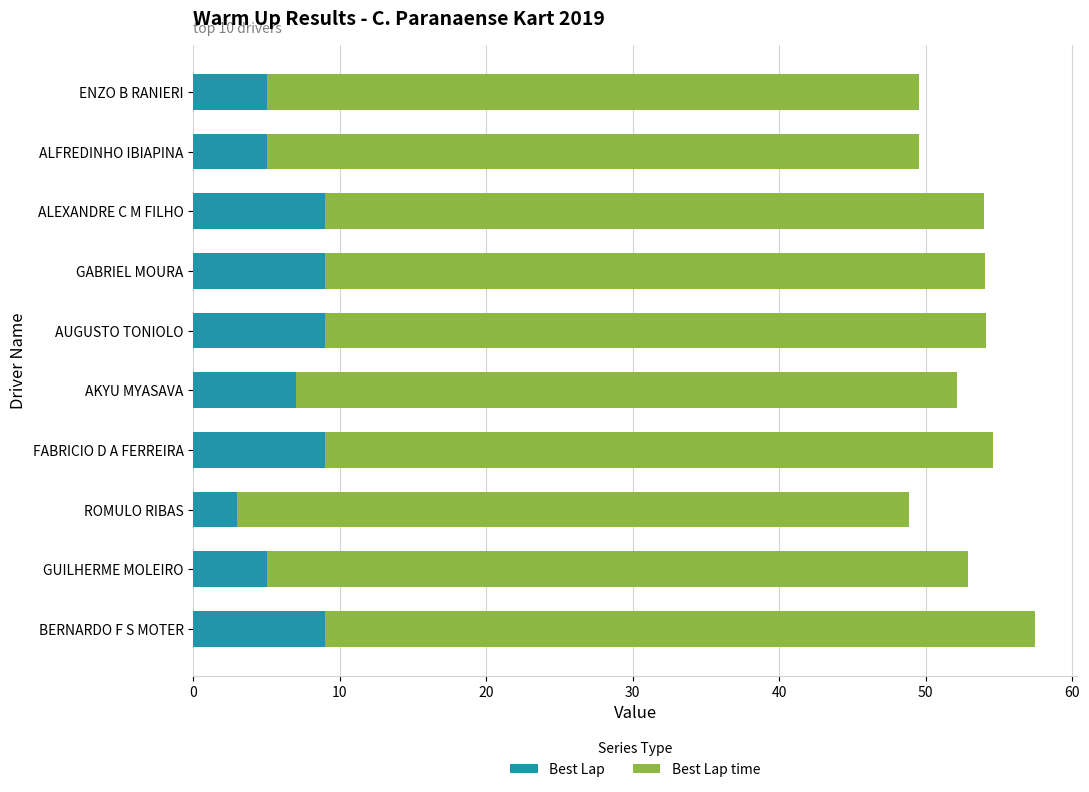

The Best Lap series shows 9.0 at ALEXANDRE C M FILHO. True or false?

True